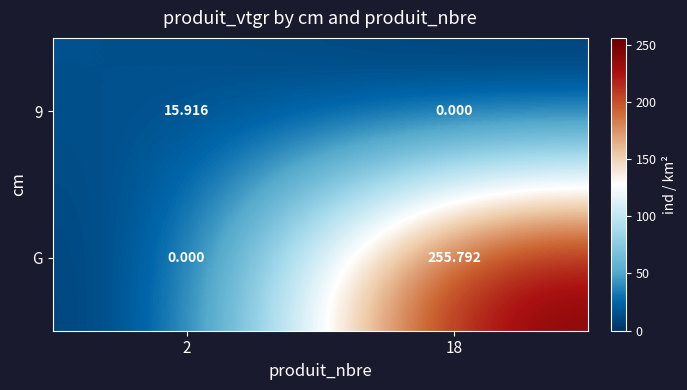

Between 2 and 18, which series saw the biggest shift?

G